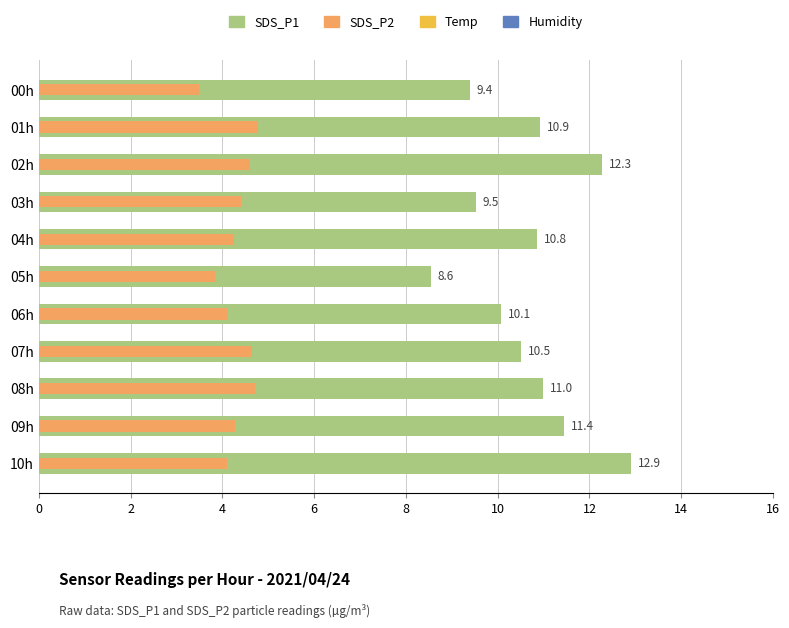

The SDS_P1 series shows 12.9 at 10h. True or false?

True